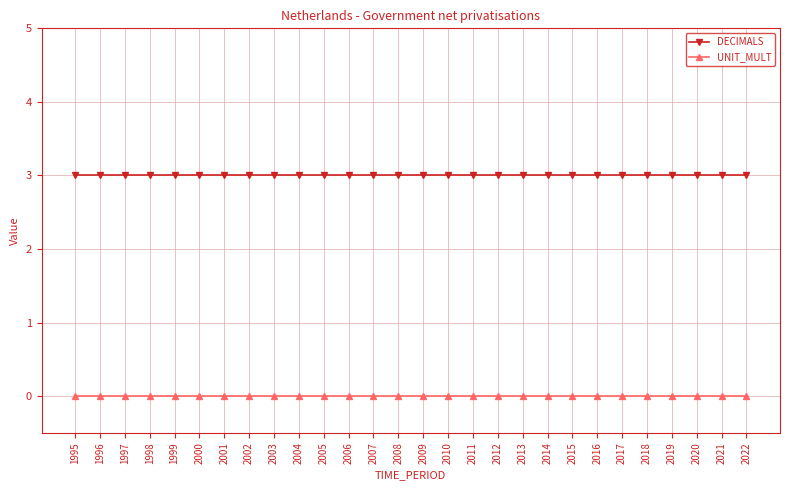

What is the total value across all series at 2012?

3